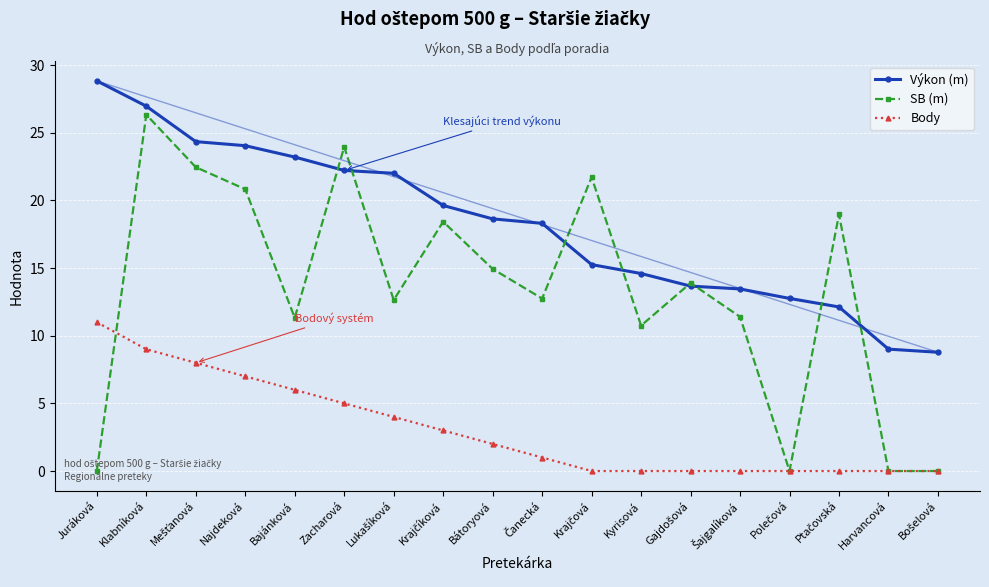

At which category is the sum across all series the highest?

Klabníková